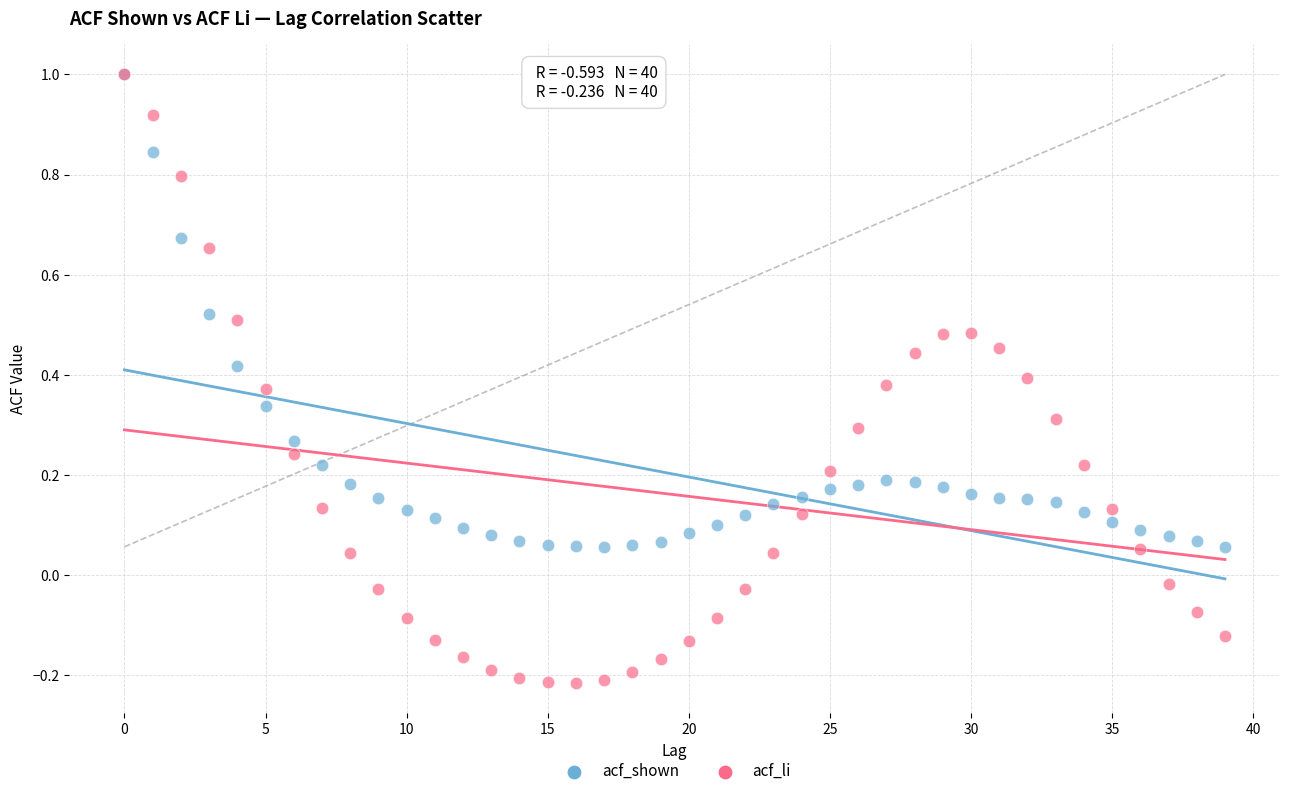

What are all the series names shown in the legend?

acf_shown, acf_li